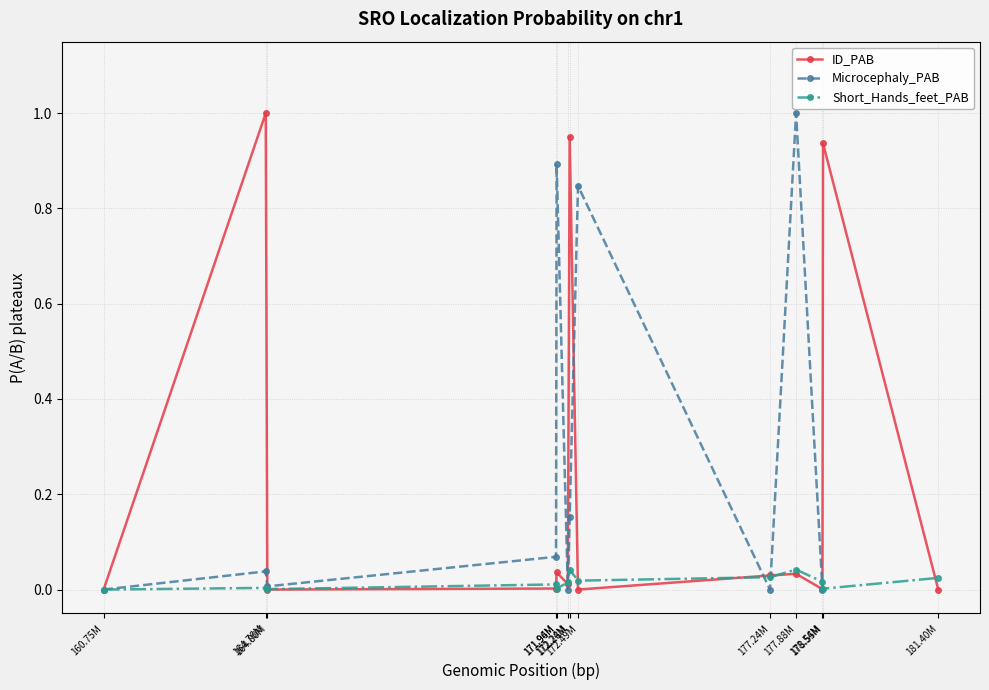

At which category does Short_Hands_feet_PAB reach its first local peak?

164.76M